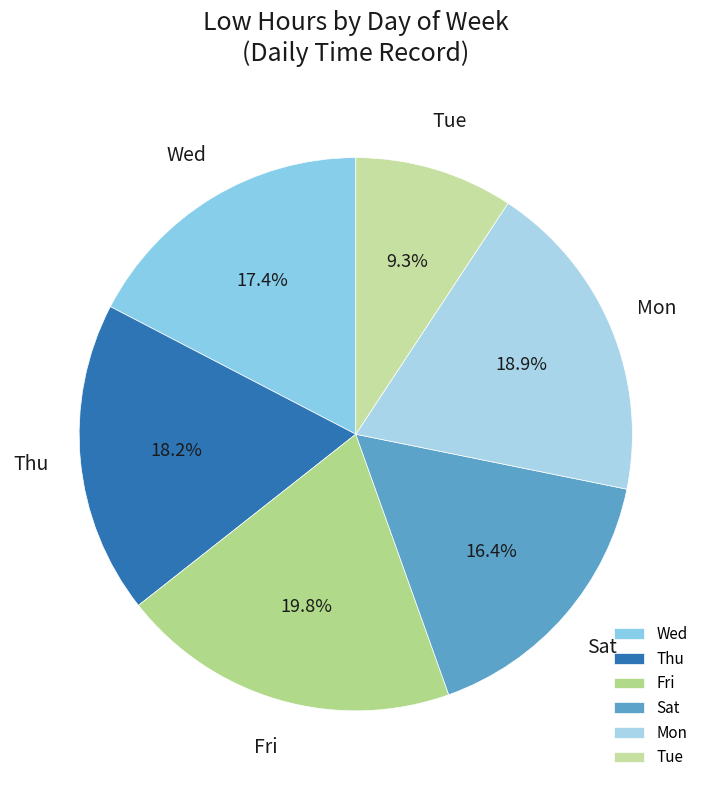

How much of the chart is everything except Tue?

90.7%